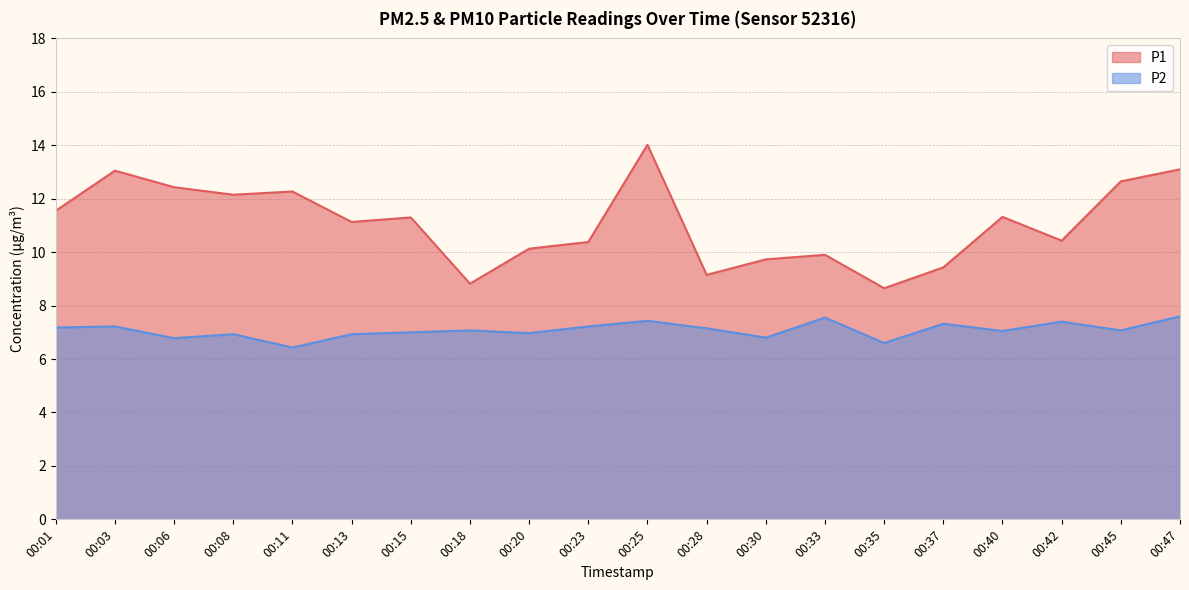

What is the difference between the second highest and second lowest values in the P2 series?

1.0